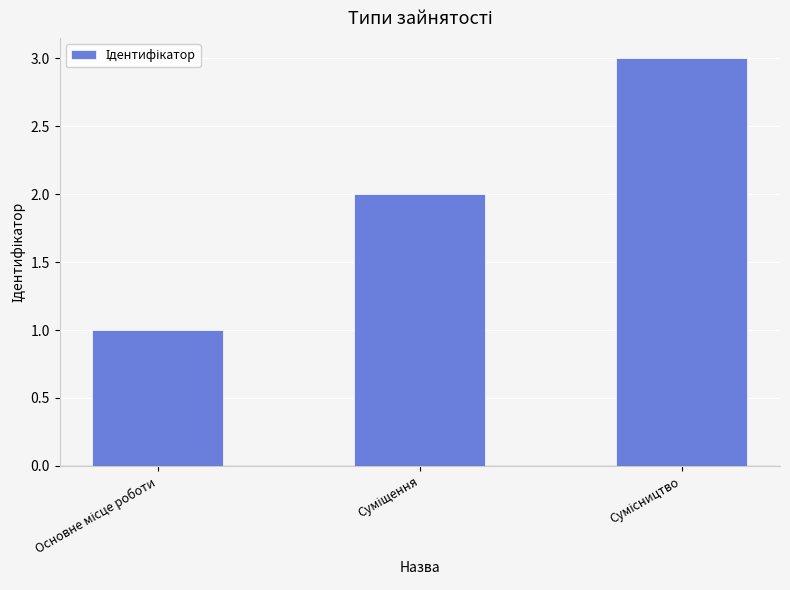

How many distinct data groups are displayed?

1